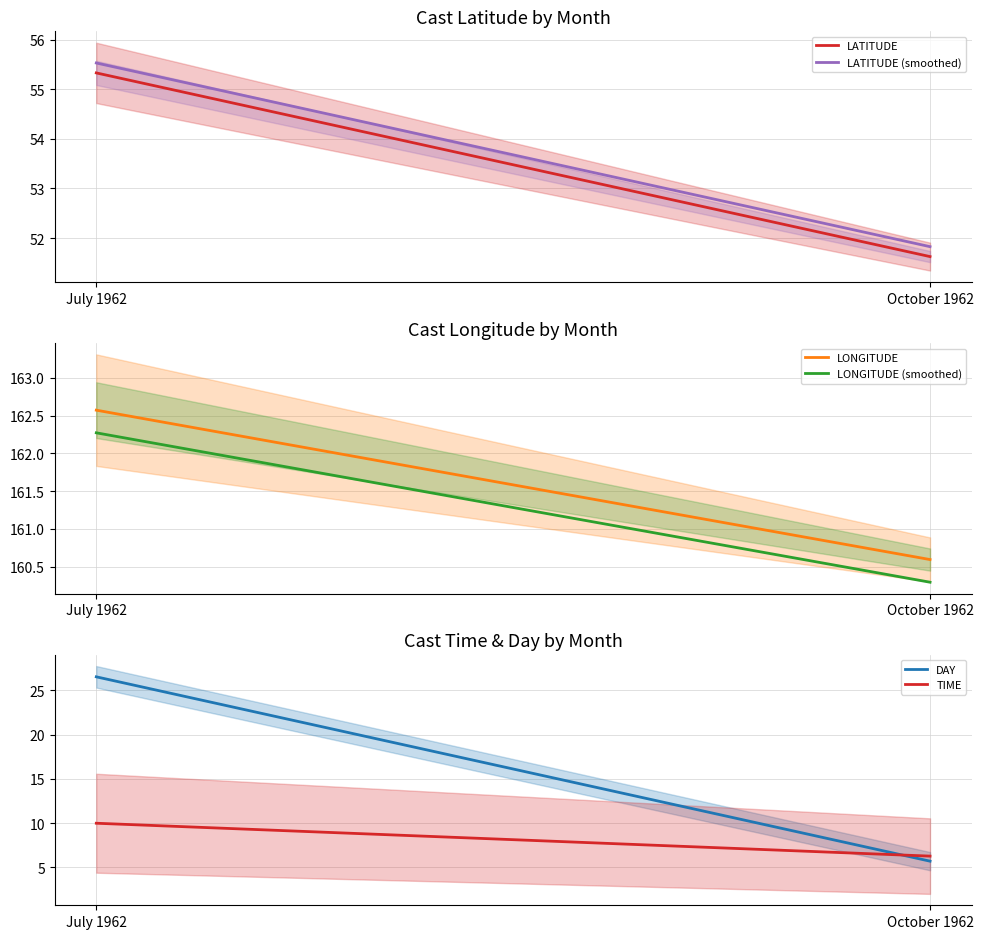

Reading left to right, list all the values displayed in this chart.

LATITUDE: 55.3	51.6
LATITUDE (smoothed): 55.5	51.8
LONGITUDE: 162.6	160.6
LONGITUDE (smoothed): 162.3	160.3
DAY: 26.5	5.7
TIME: 10.0	6.3